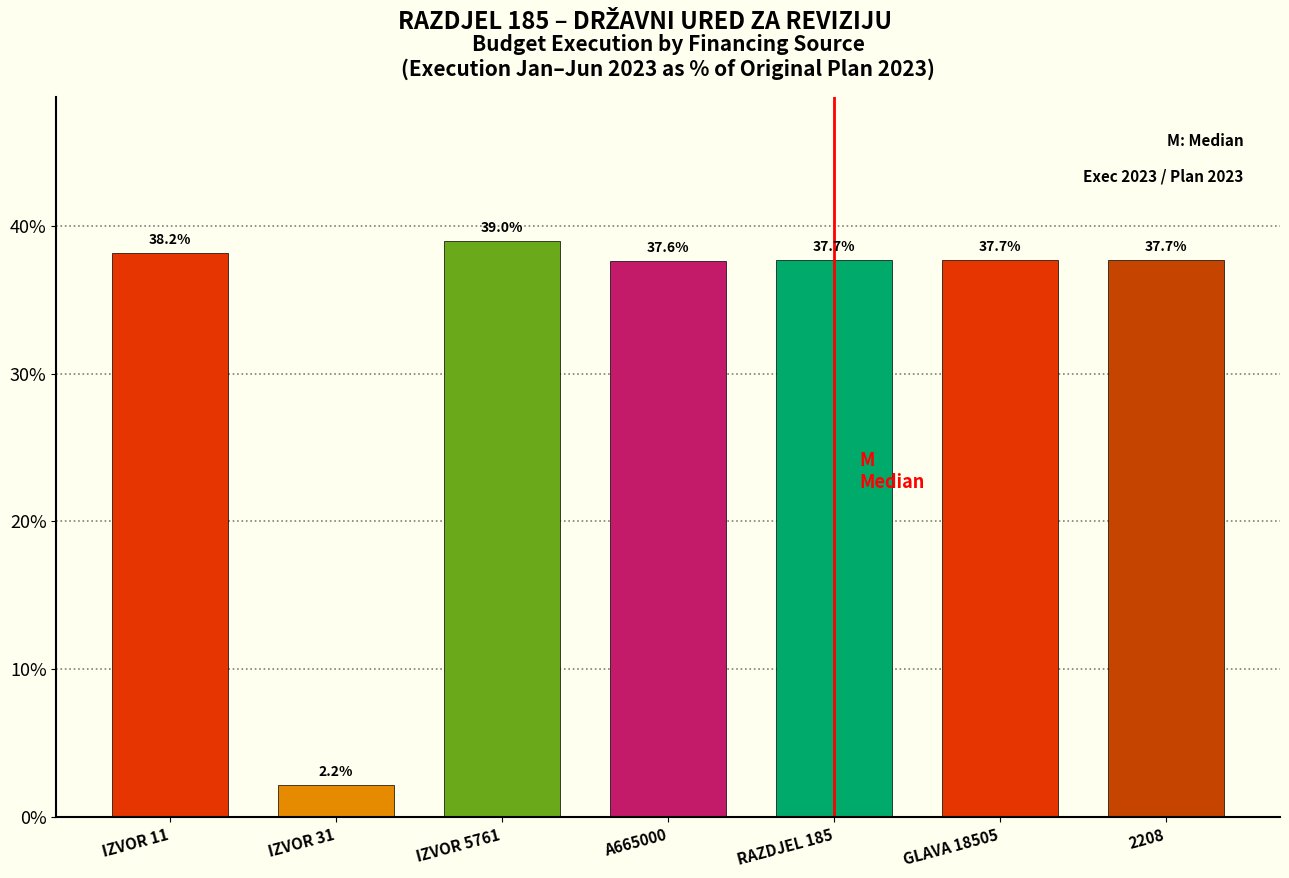

Reading left to right, transcribe all the data shown in this chart.

38.2	2.2	39.0	37.6	37.7	37.7	37.7